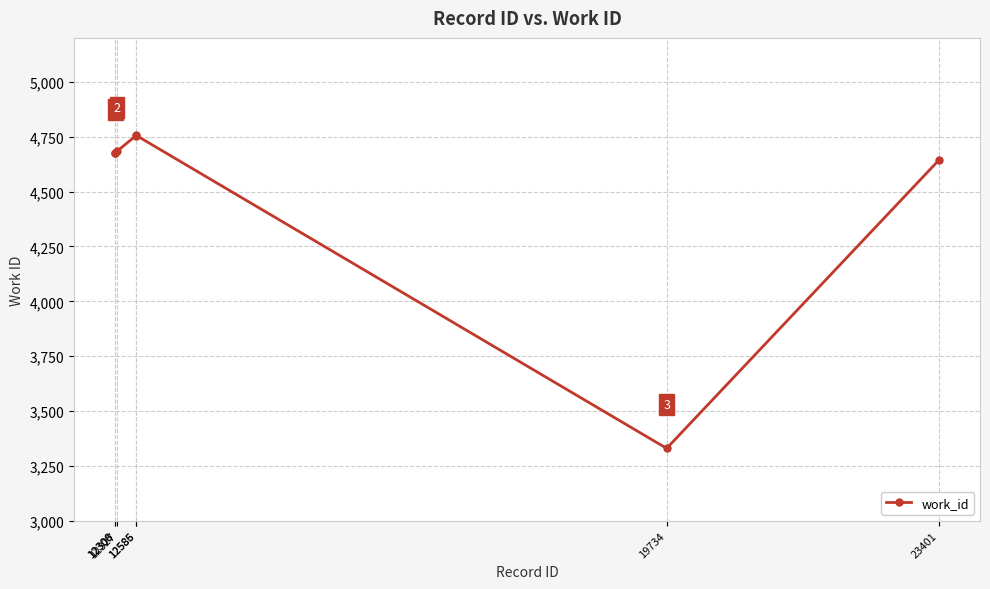

What is the sum of all values?

31517